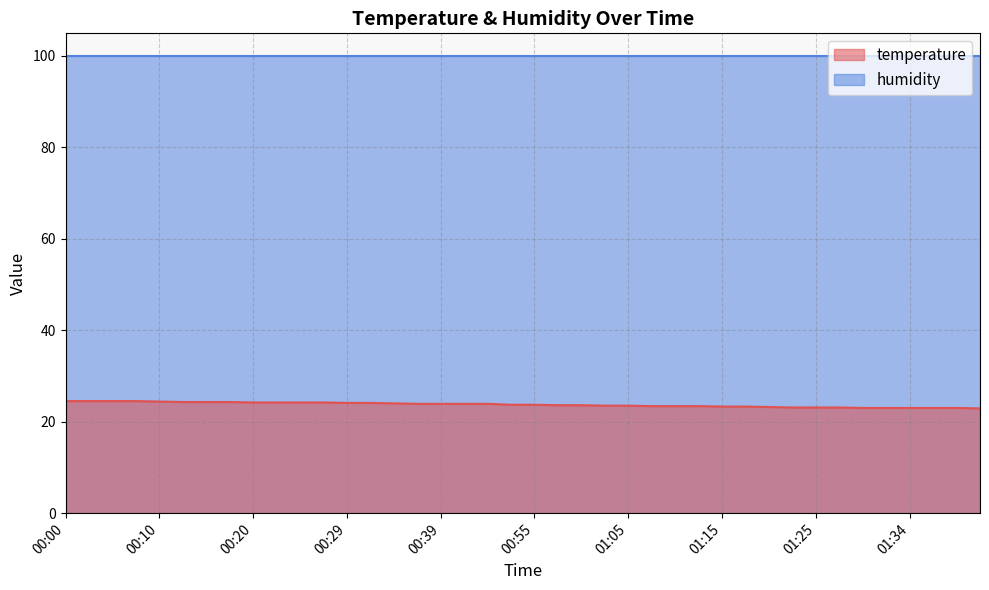

Reading left to right, extract all data points from this chart.

24.5	24.5	24.5	24.5	24.4	24.3	24.3	24.3	24.2	24.2	24.2	24.2	24.1	24.1	24.0	23.9	23.9	23.9	23.9	23.7	23.7	23.6	23.6	23.5	23.5	23.4	23.4	23.4	23.3	23.3	23.2	23.1	23.1	23.1	23.0	23.0	23.0	23.0	23.0	22.9